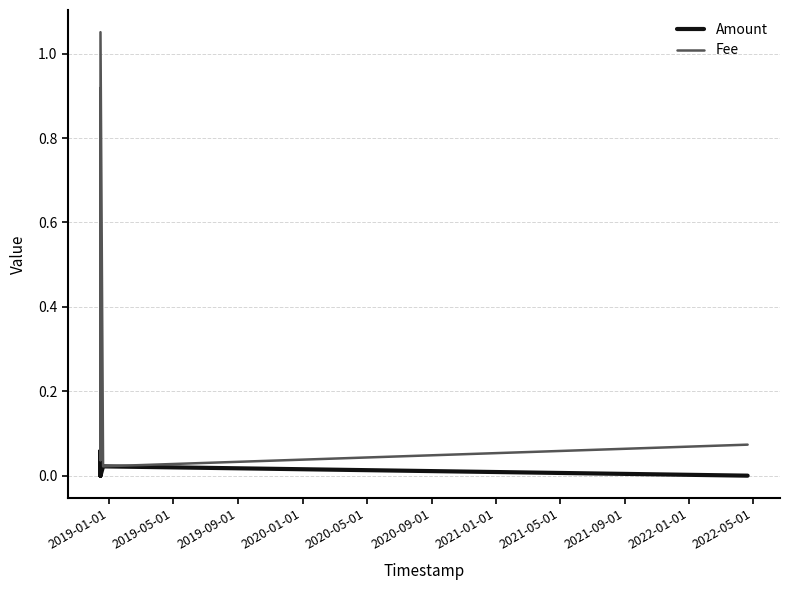

Which series has the largest total across all categories?

Fee